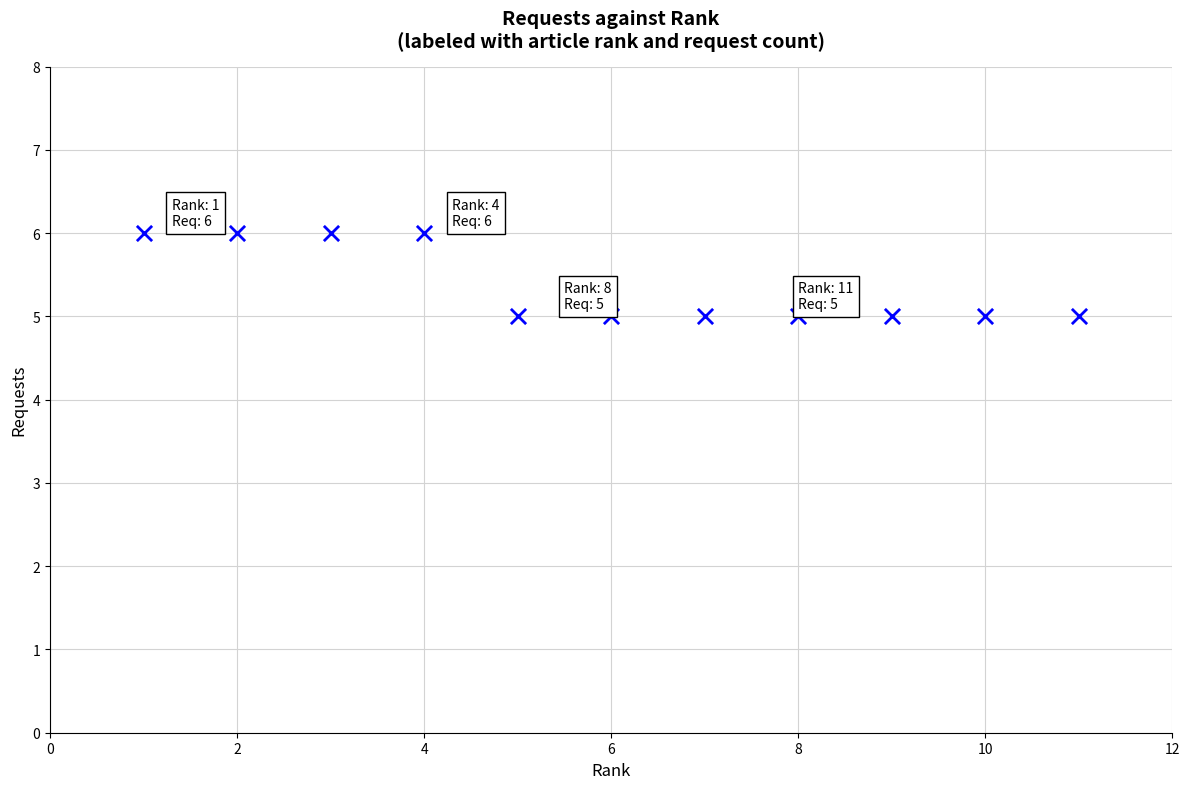

What is the average X value?

6